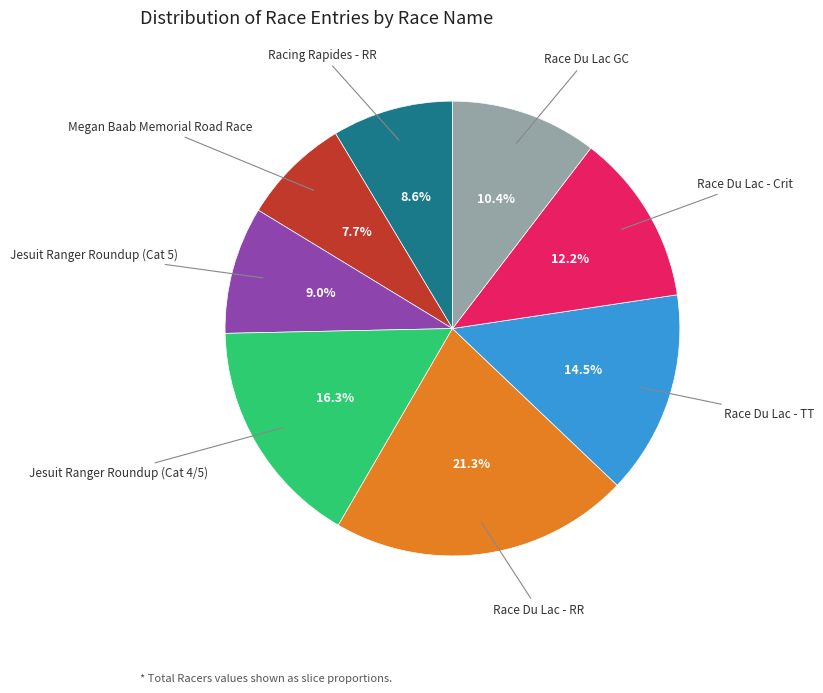

Does any single category account for the majority?

No